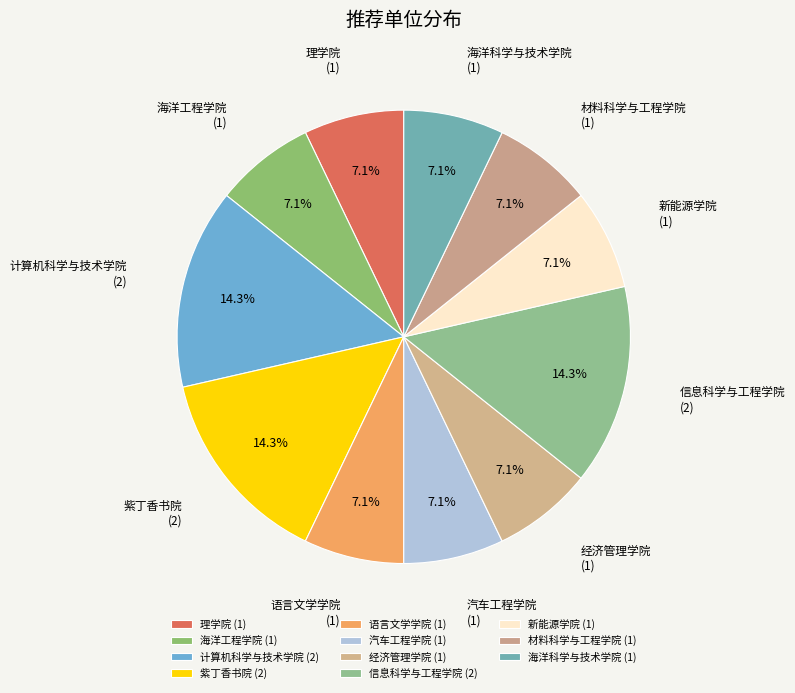

True or false: 理学院 accounts for 7% of the total.

True